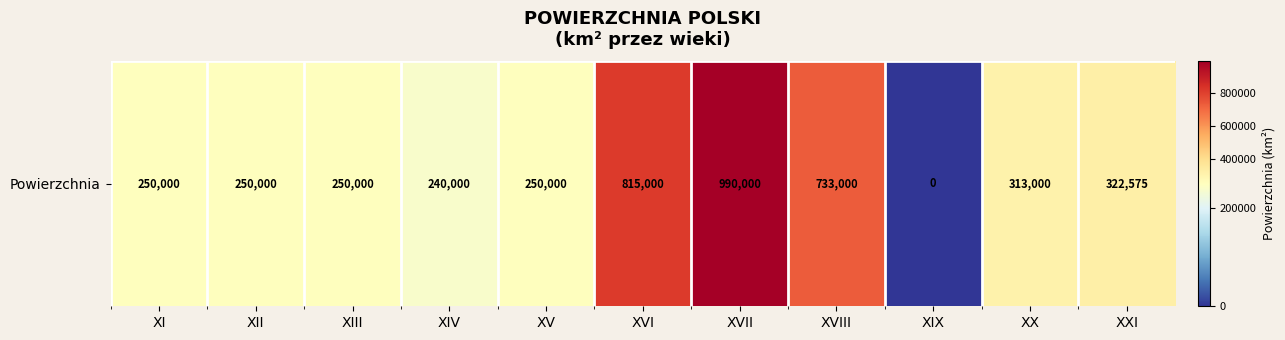

Reading right to left, extract all data points from this chart.

322575	313000	0	733000	990000	815000	250000	240000	250000	250000	250000